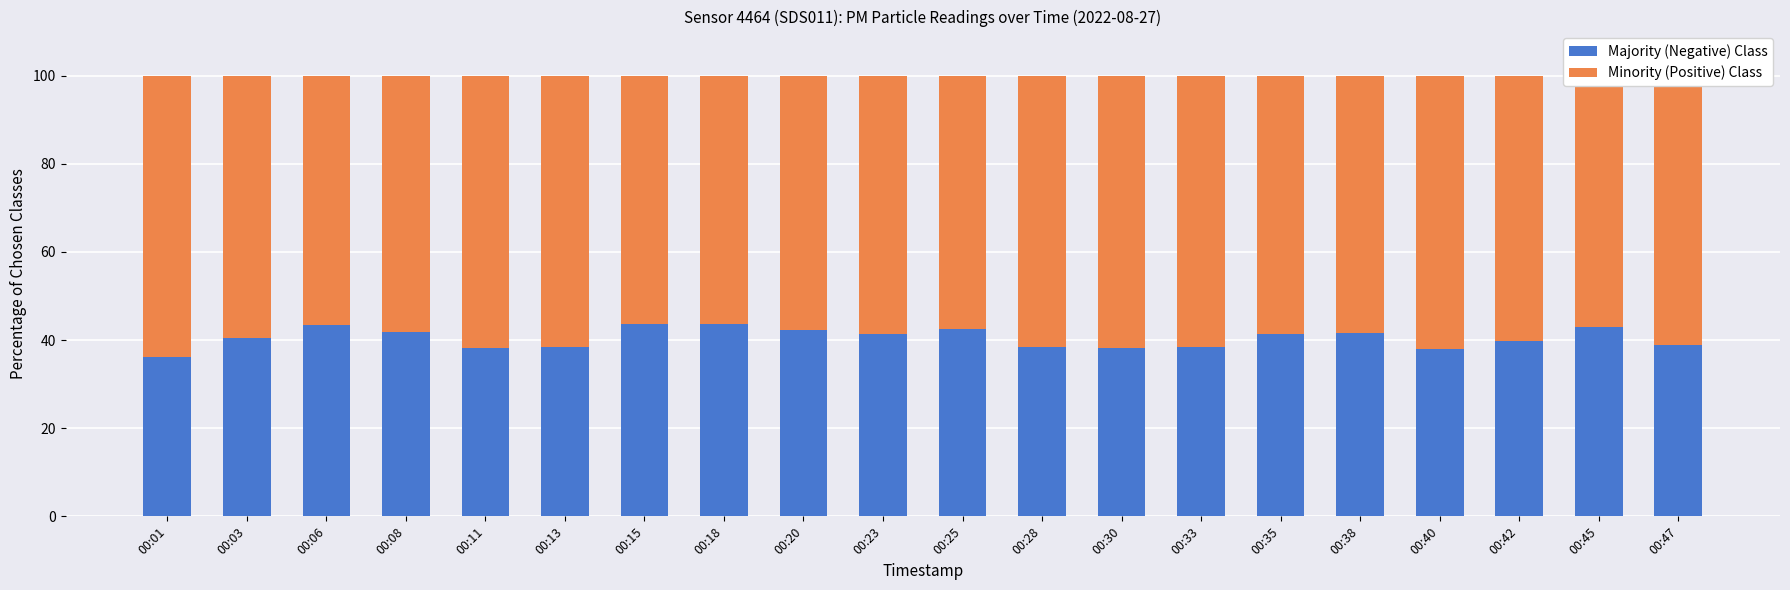

The value of Majority (Negative) Class at 00:28 is 38.5. True or false?

True